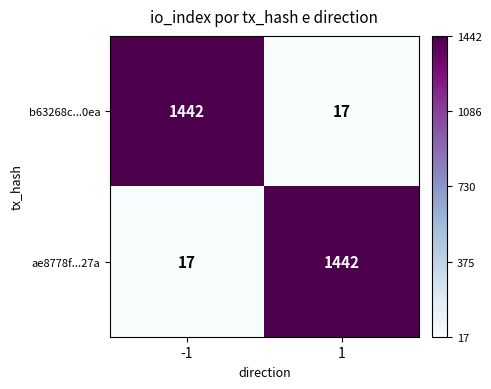

What is the minimum value for ae8778f...27a?

17